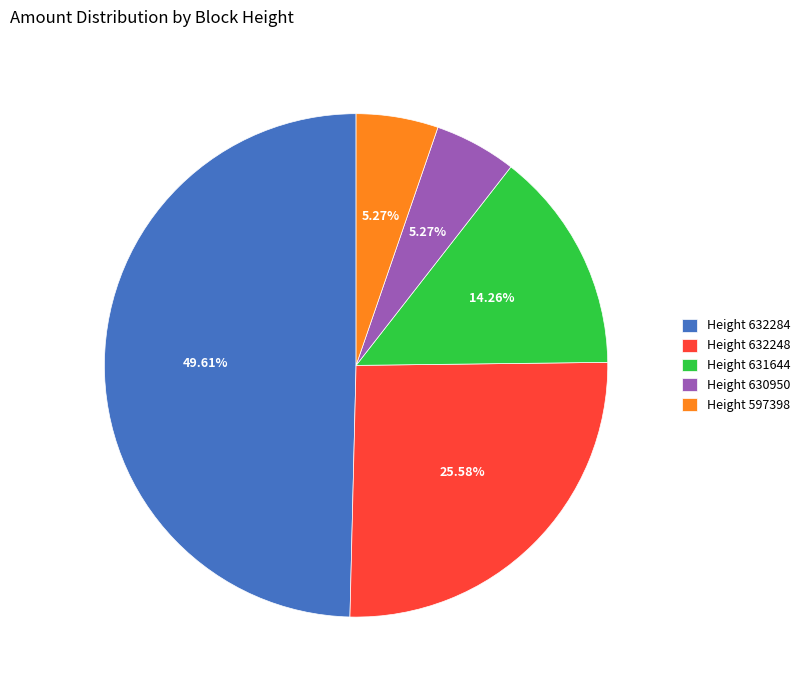

Does any single category account for the majority?

No